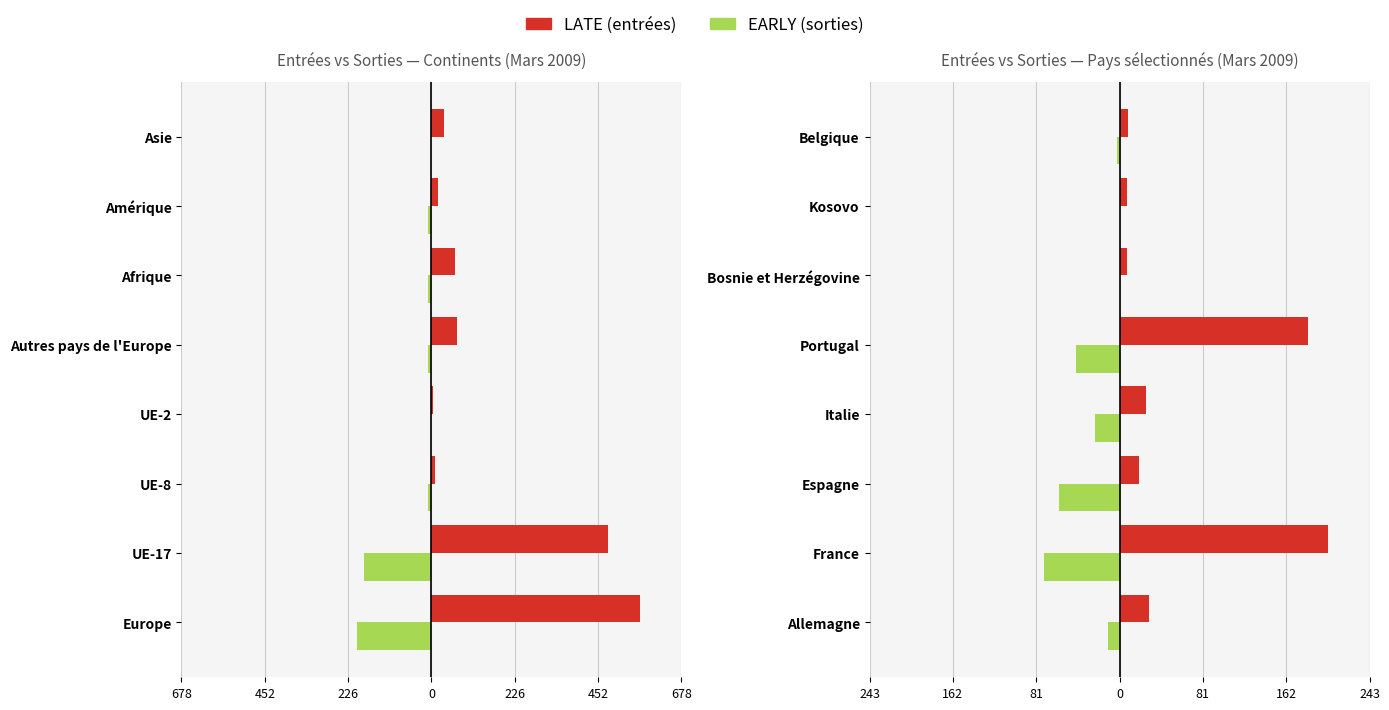

At how many categories does at least one series exceed 134?

2